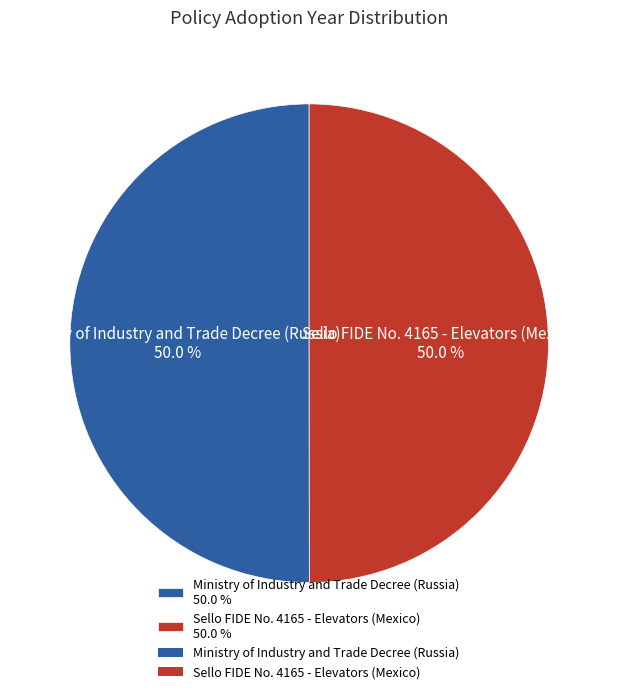

The Ministry of Industry and Trade Decree (Russia) slice represents 50% of the pie. True or false?

True